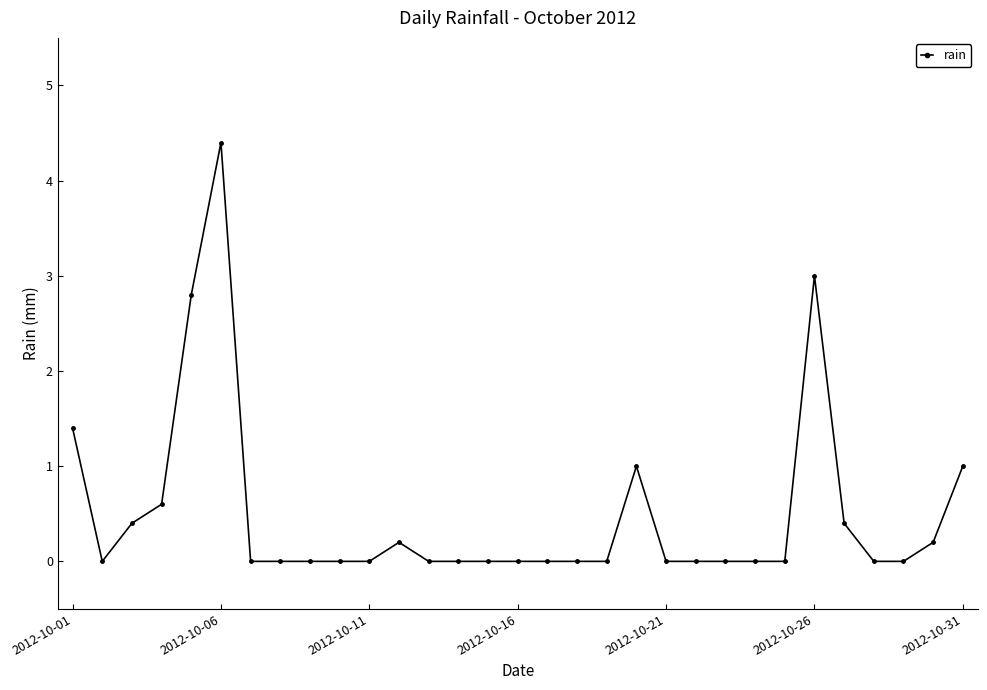

What is the greatest value displayed?

4.4